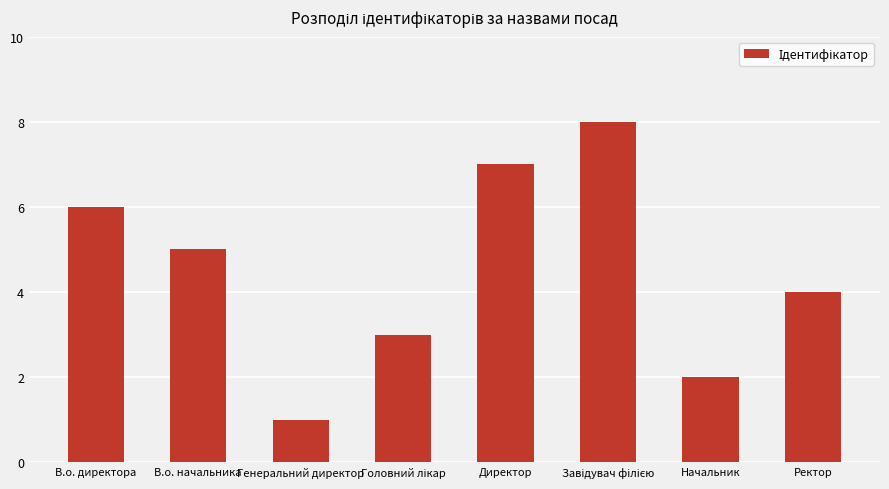

What is the change in value from В.о. директора to Генеральний директор?

-5